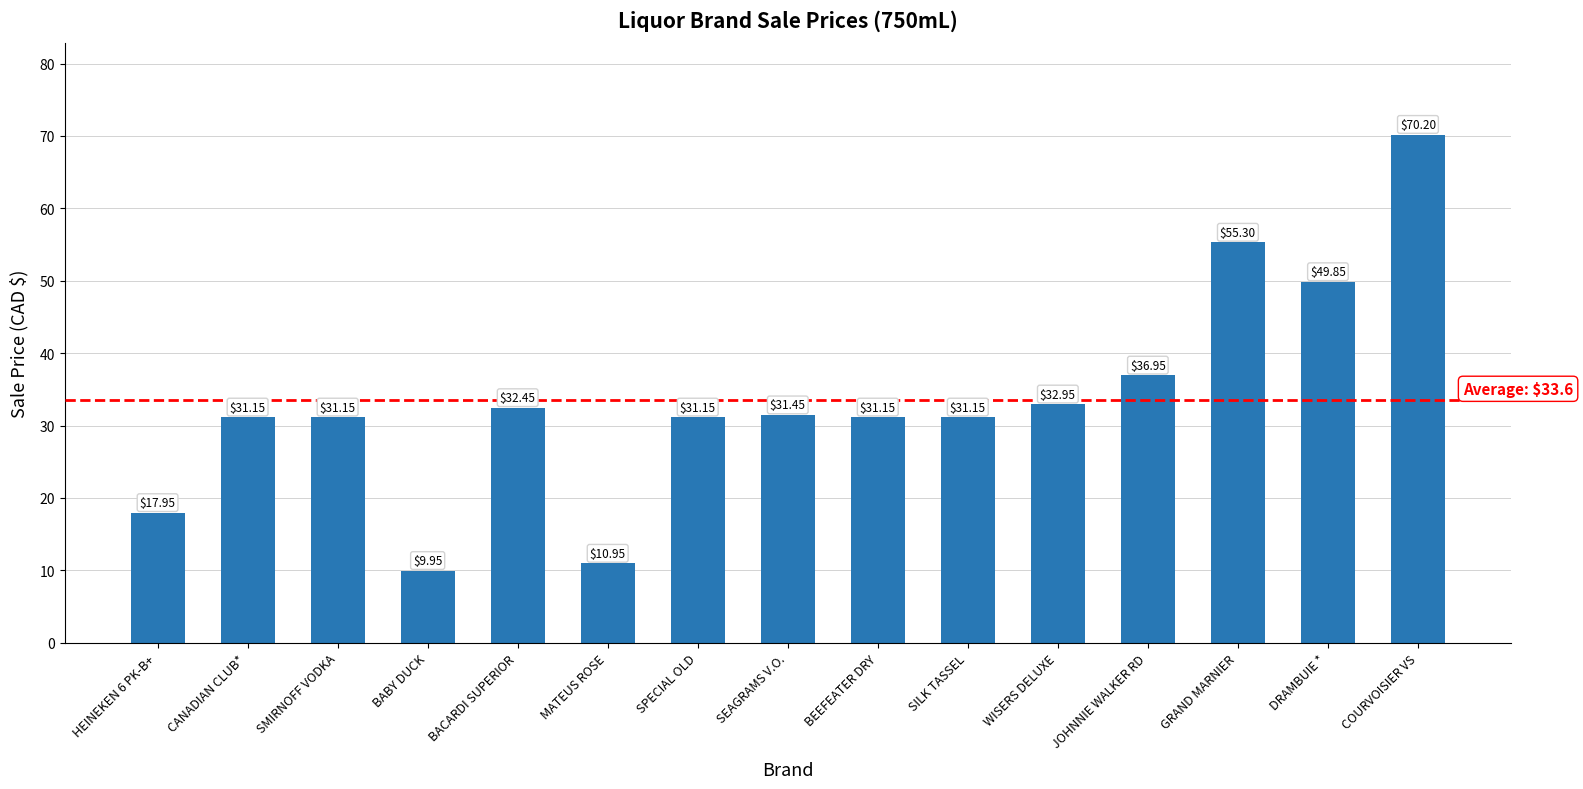

What is the label of the 1st bar from the right?

COURVOISIER VS